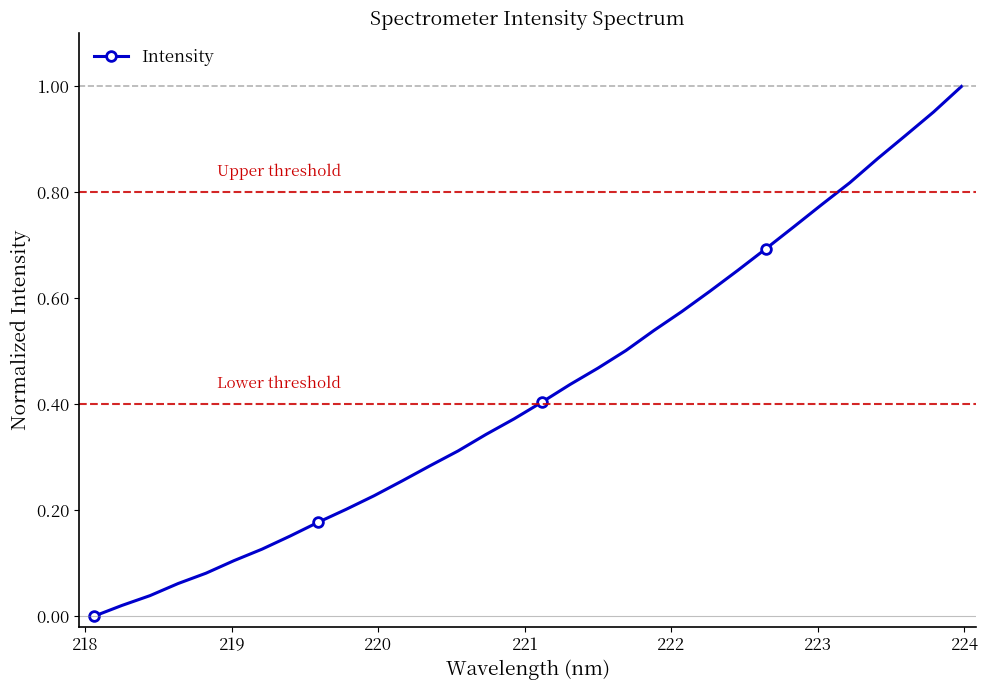

What is the sum of all values?

13.7